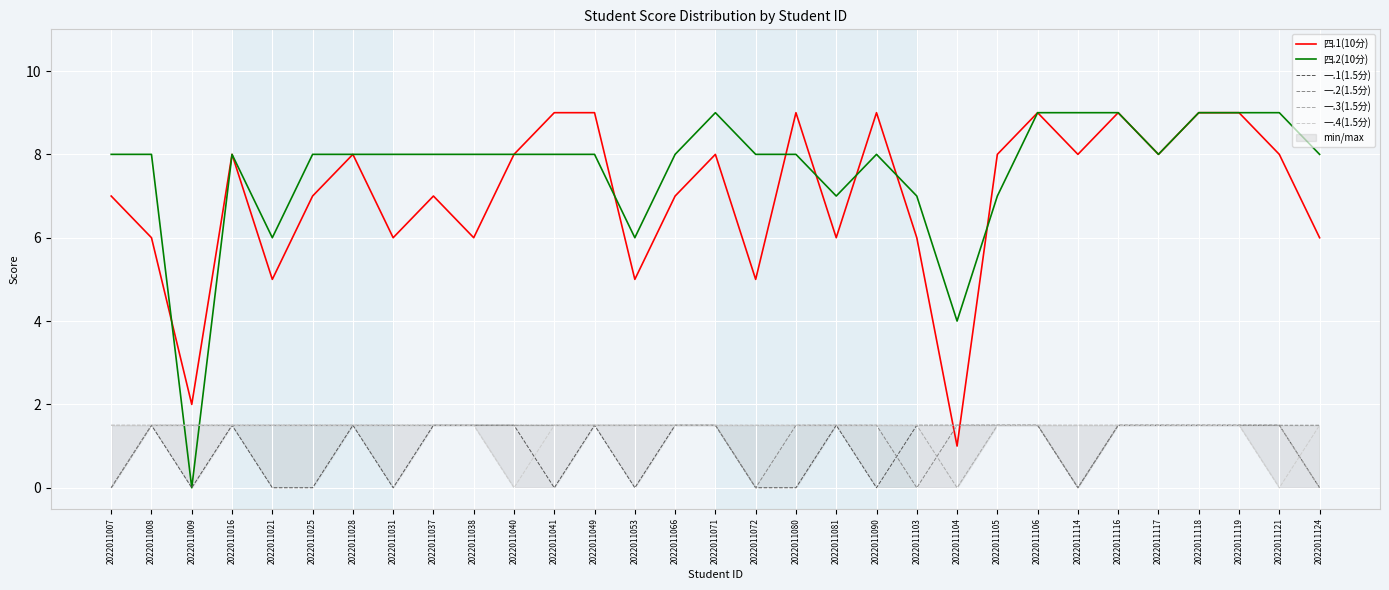

True or false: 一.1(1.5分) and 一.3(1.5分) intersect in this chart.

False